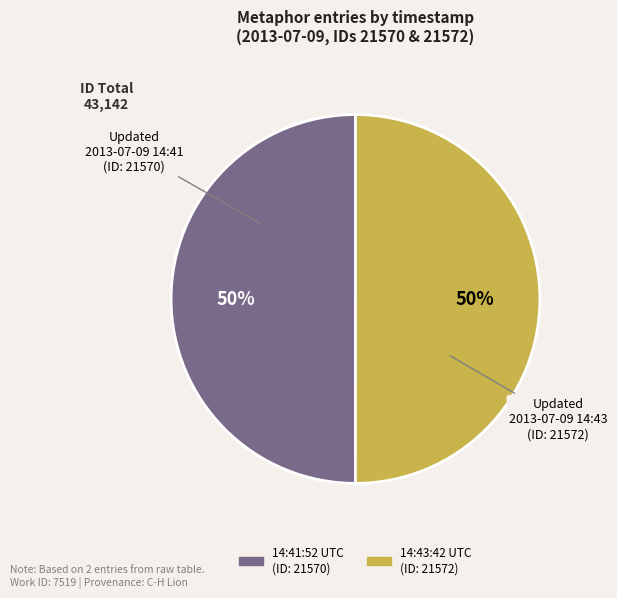

Is the sum of 14:41:52 UTC (ID: 21570) and 14:43:42 UTC (ID: 21572) greater than half?

Yes